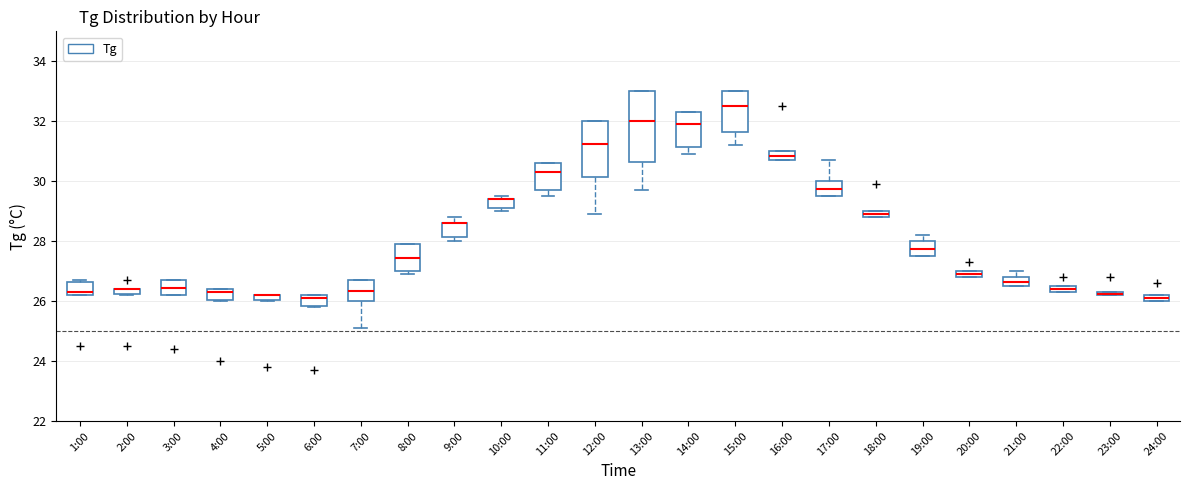

Where is the upper edge of the box for 21:00 on the y-axis? The values are not printed on the chart, so give them approximately, as read against the axis.

26.8